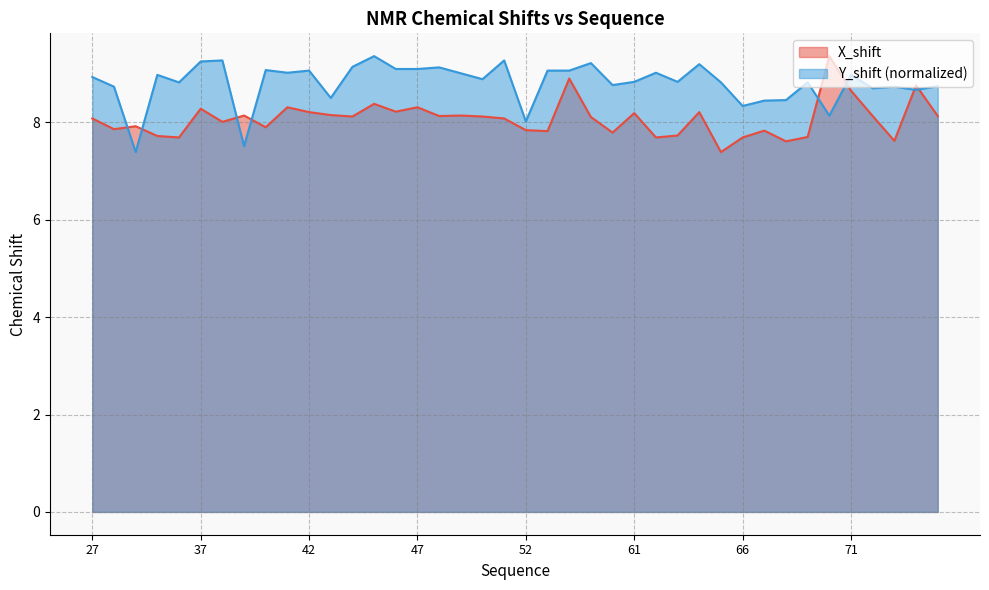

What is the maximum value shown in the chart?

9.4